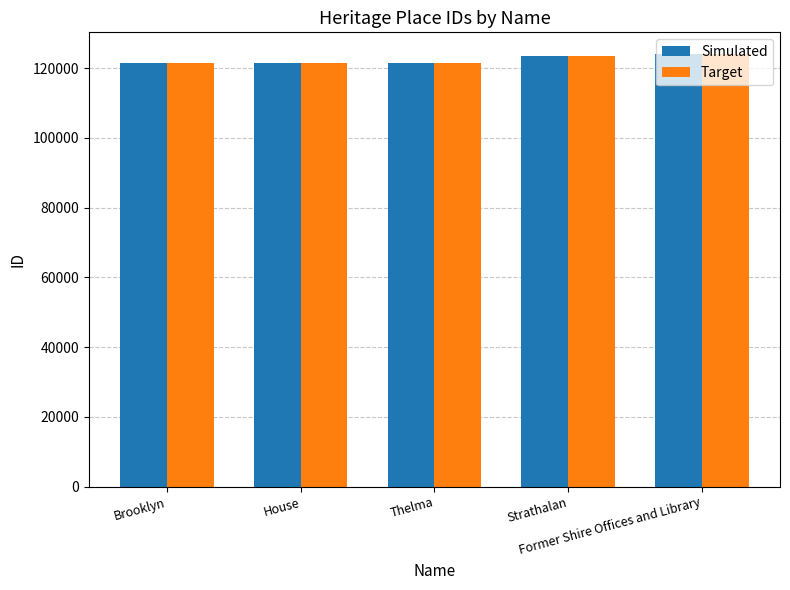

What is the average value of the Target series?

122416